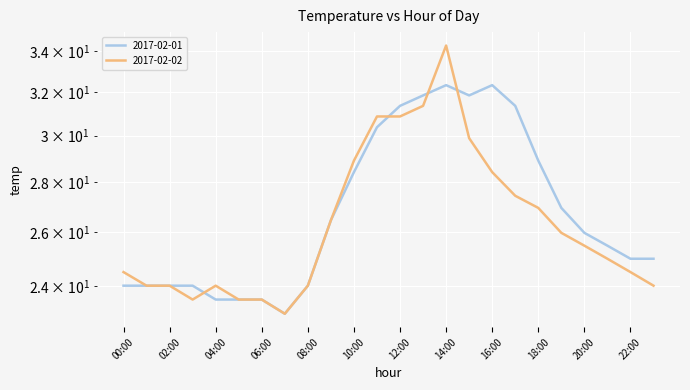

What is the maximum value for 2017-02-02?

34.3